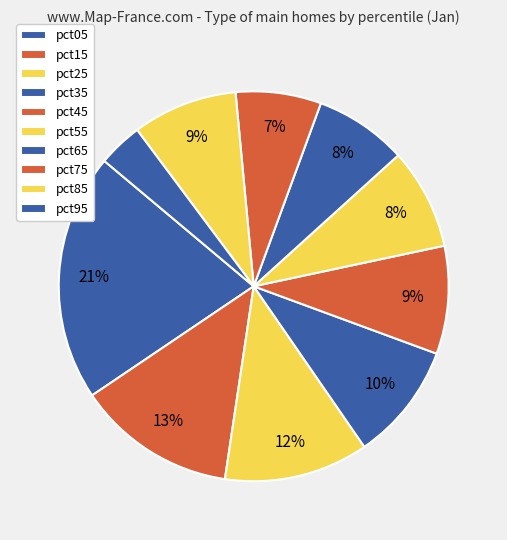

How many segments does this pie chart have?

10